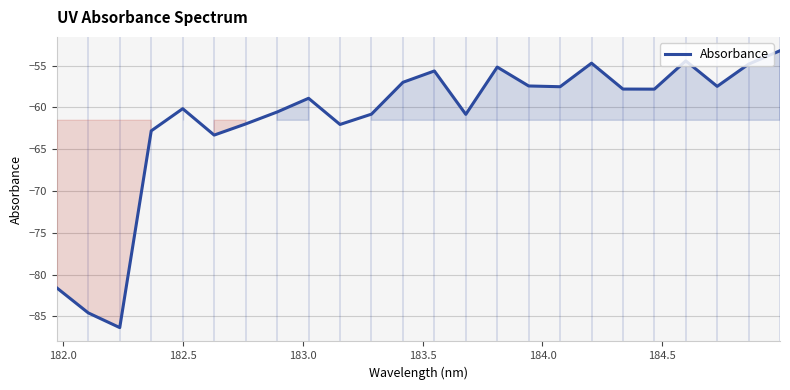

What is the smallest value displayed?

-86.3